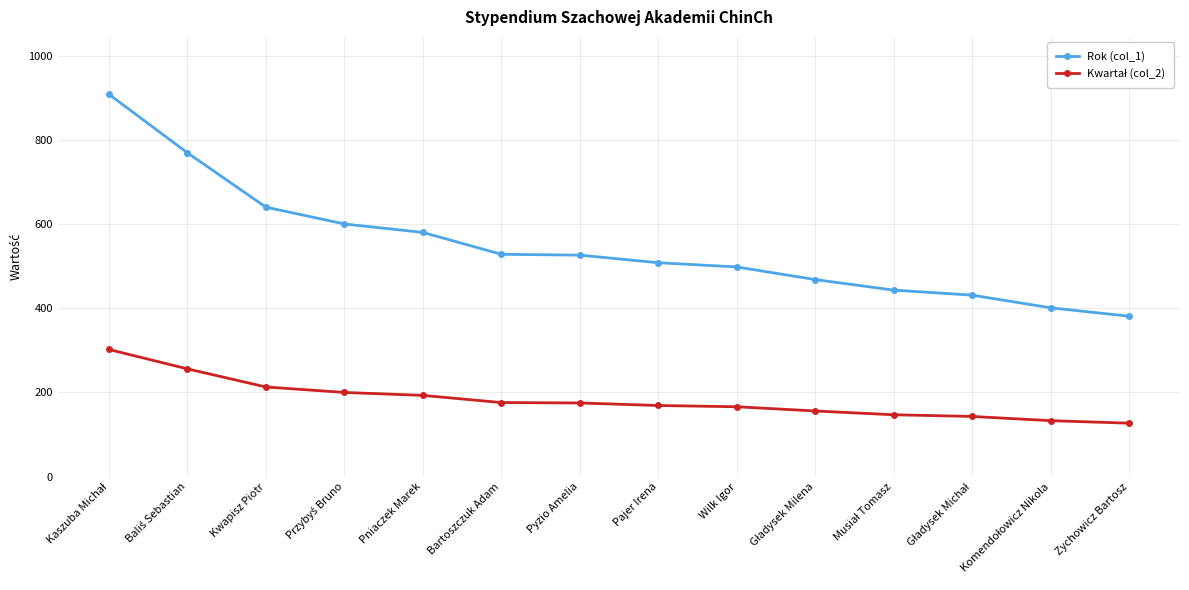

Which series has the widest spread of values?

Rok (col_1)